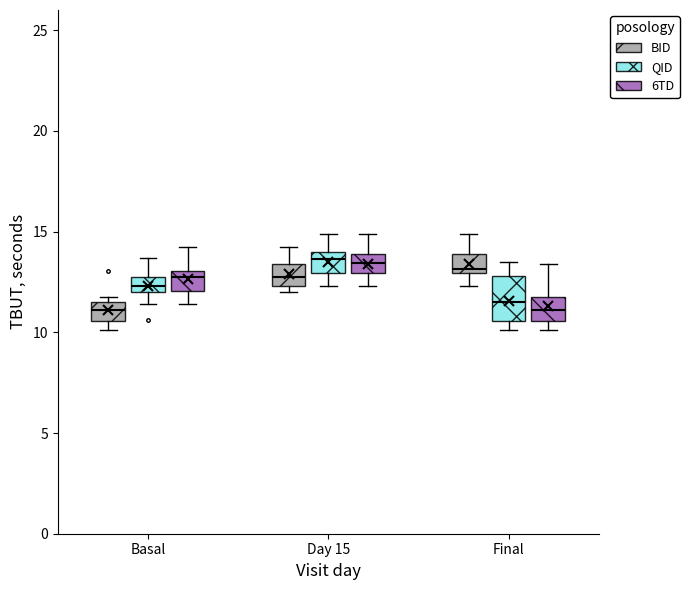

Reading left to right, transcribe this box plot: for each box, give where its median line is, the range the box spans, and where its two whiskers end, as read against the y-axis. The values are not printed on the chart, so give them approximately, as read against the axis.

Basal (BID): median 11.0, box 10.5 to 11.5, whiskers 10.0 to 11.5 (just above the box's upper edge)
Basal (QID): median 12.5, box 12.0 to 13.0, whiskers 11.5 to 13.5
Basal (6TD): median 13.0 (just below the box's upper edge), box 12.0 to 13.0, whiskers 11.5 to 14.0
Day 15 (BID): median 13.0, box 12.5 to 13.5, whiskers 12.0 to 14.0
Day 15 (QID): median 13.5, box 13.0 to 14.0, whiskers 12.5 to 15.0
Day 15 (6TD): median 13.5, box 13.0 to 14.0, whiskers 12.5 to 15.0
Final (BID): median 13.0 (just above the box's lower edge), box 13.0 to 14.0, whiskers 12.5 to 15.0
Final (QID): median 11.5, box 10.5 to 13.0, whiskers 10.0 to 13.5
Final (6TD): median 11.0, box 10.5 to 11.5, whiskers 10.0 to 13.5